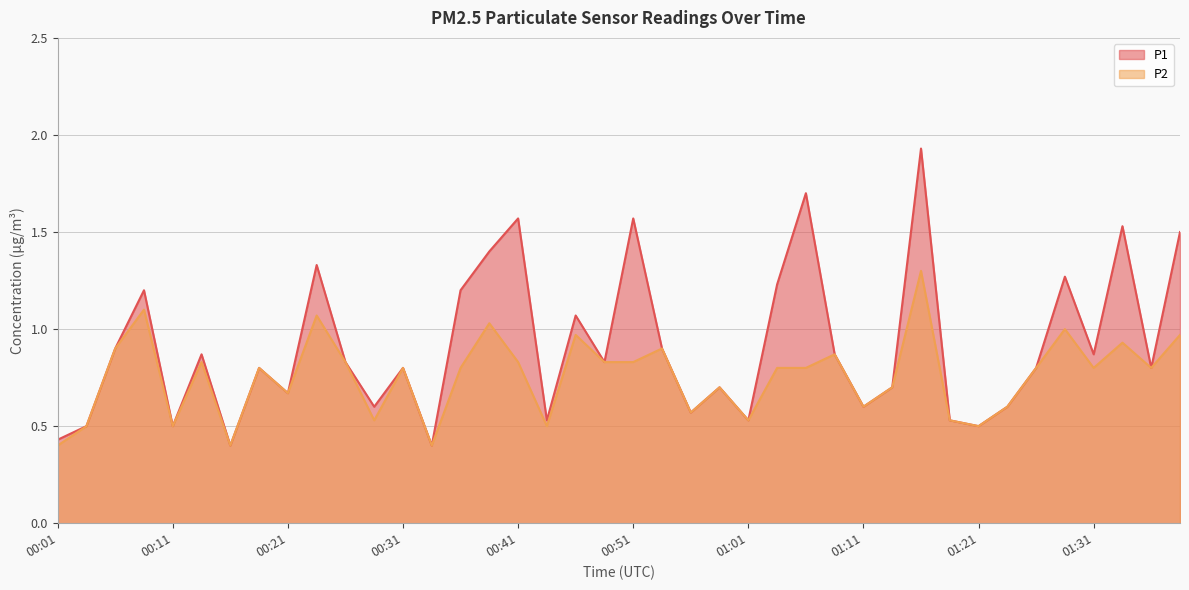

What is the total value across all series at 00:16?

0.8